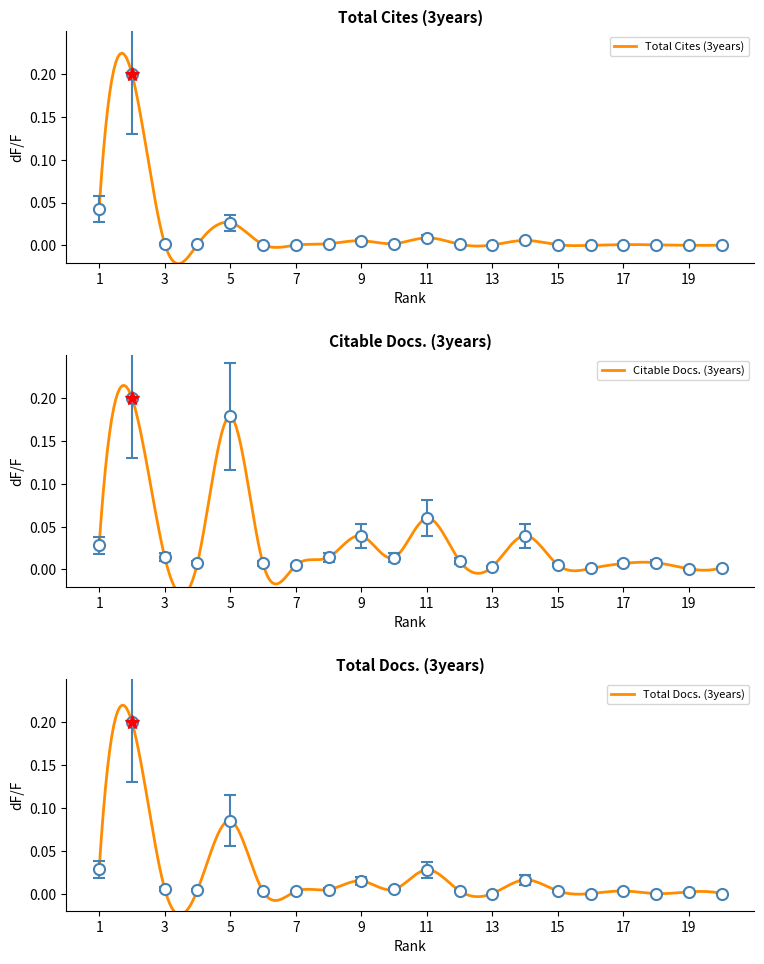

What is the value of the Total Docs. (3years) point at the 5th from the left?

0.1